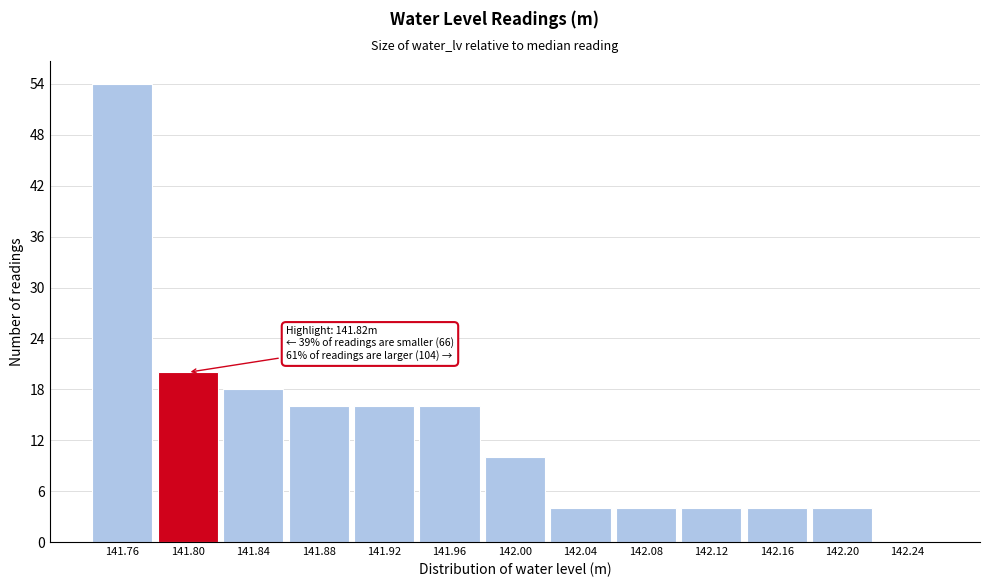

Reading right to left, what are all the values shown in this chart?

142.24=0	142.20=4	142.16=4	142.12=4	142.08=4	142.04=4	142.00=10	141.96=16	141.92=16	141.88=16	141.84=18	141.80=20	141.76=54